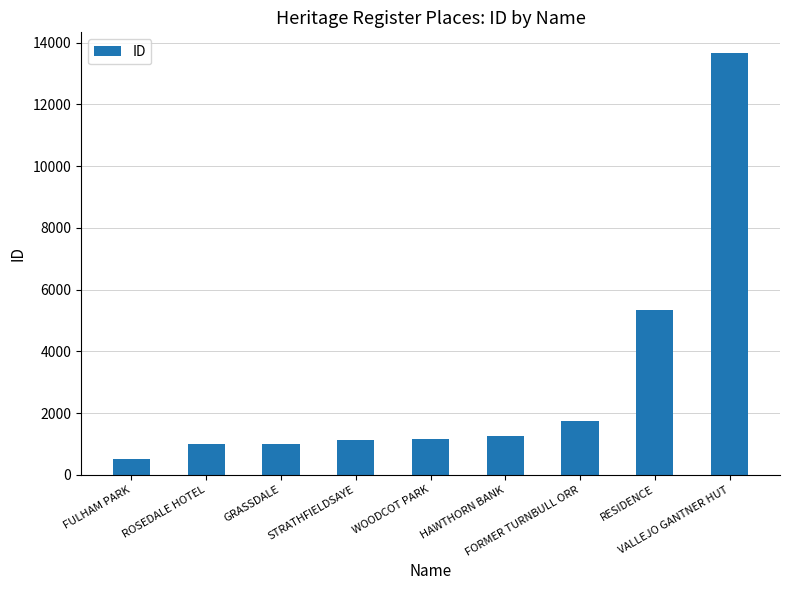

What is the minimum value shown in the chart?

510